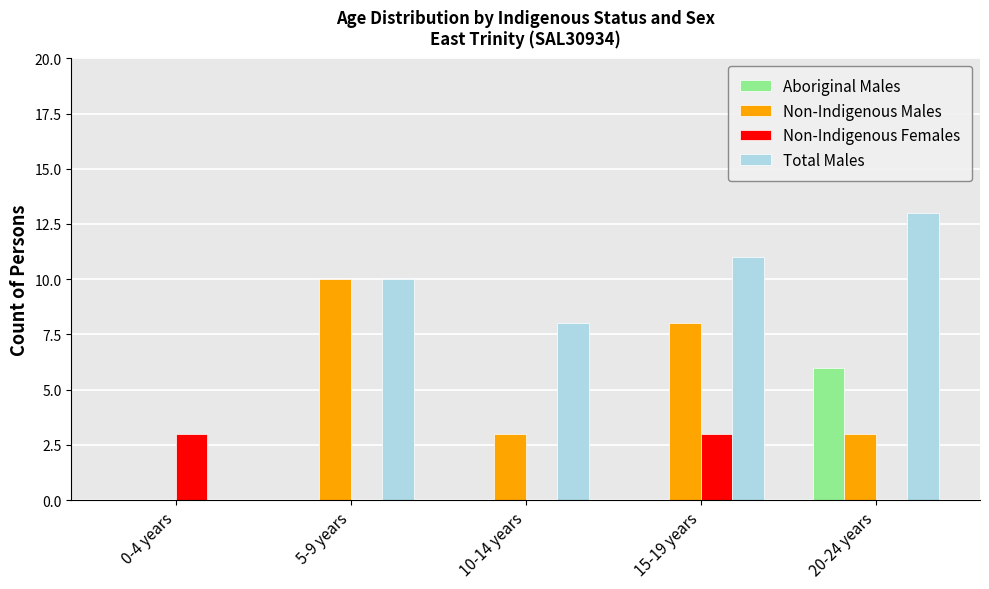

Reading left to right, what are all the values shown in this chart?

Aboriginal Males: 0-4 years=0	5-9 years=0	10-14 years=0	15-19 years=0	20-24 years=6
Non-Indigenous Males: 0-4 years=0	5-9 years=10	10-14 years=3	15-19 years=8	20-24 years=3
Non-Indigenous Females: 0-4 years=3	5-9 years=0	10-14 years=0	15-19 years=3	20-24 years=0
Total Males: 0-4 years=0	5-9 years=10	10-14 years=8	15-19 years=11	20-24 years=13